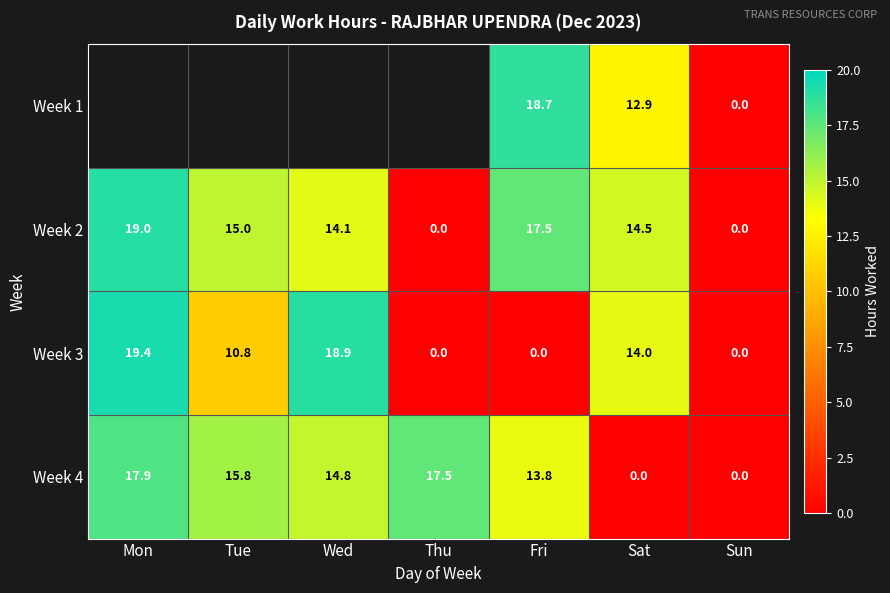

Which category has the highest value in the Week 4 series?

Mon